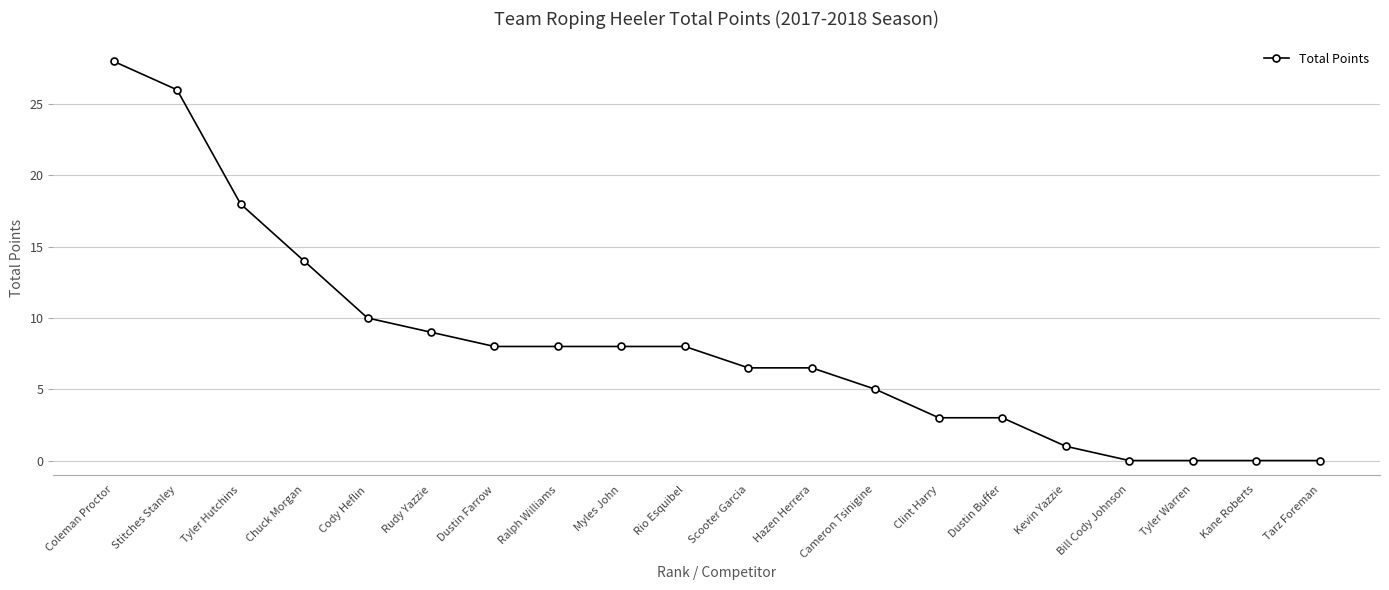

What is the difference between the maximum and minimum values?

28.0